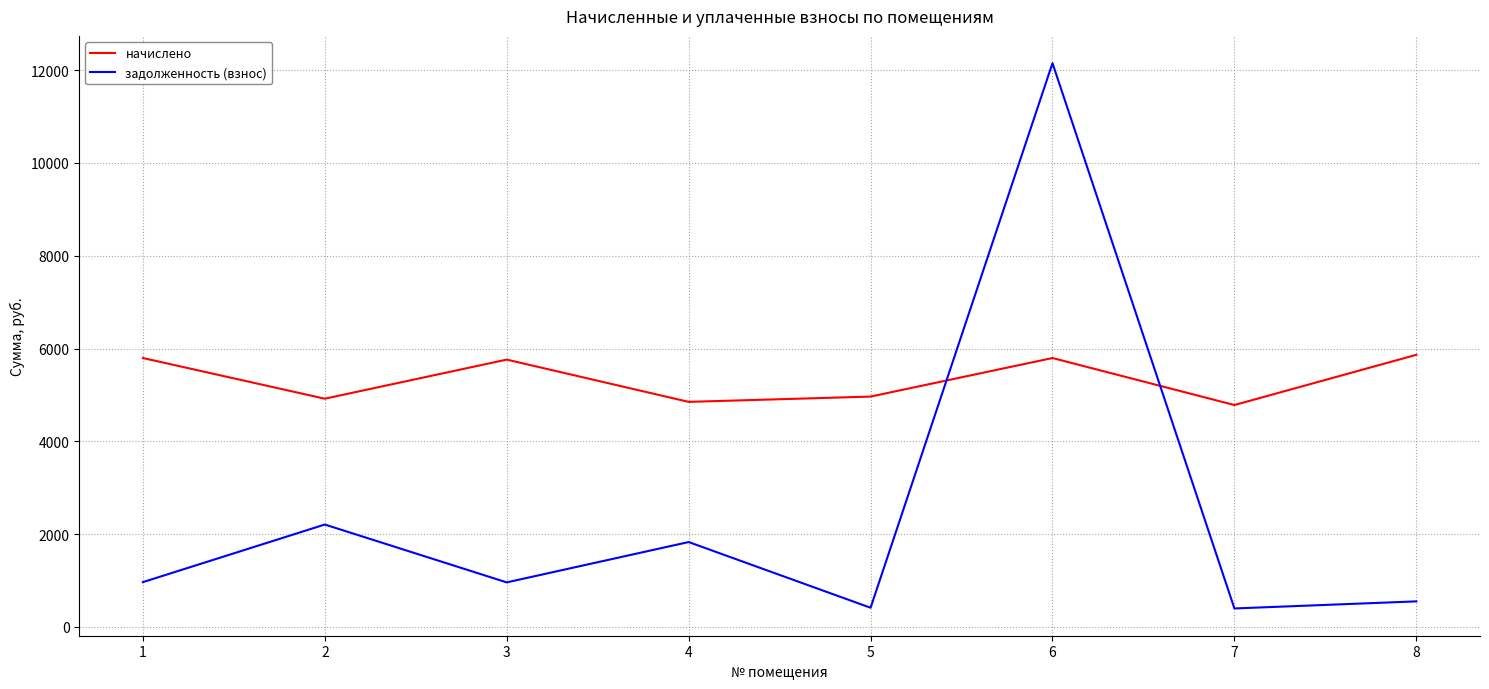

What is the greatest value displayed?

12151.8